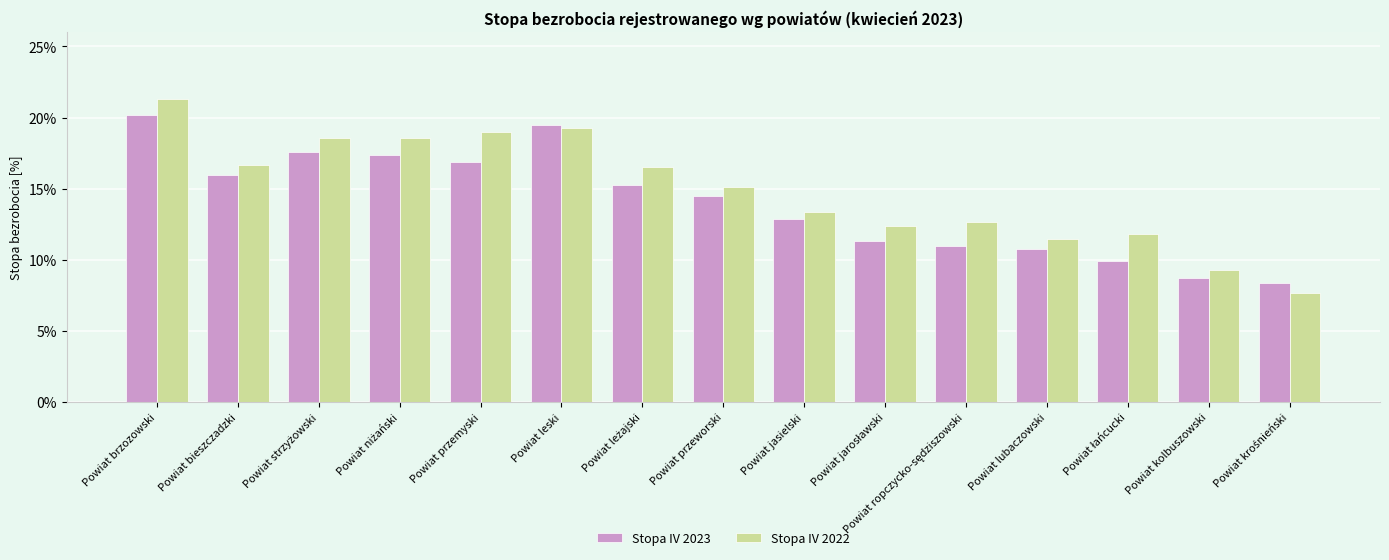

What position from the right is Powiat jasielski?

7